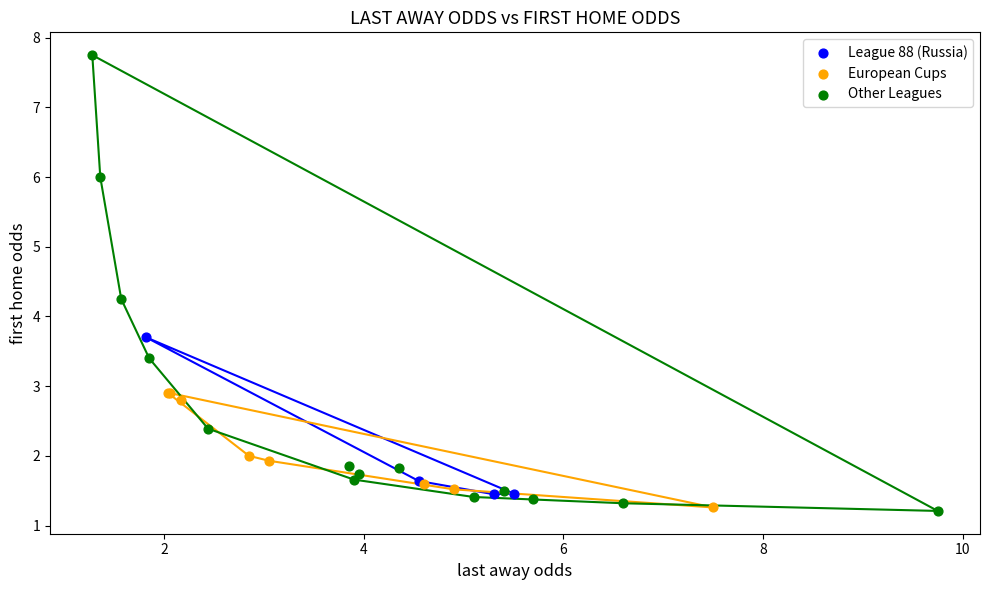

Which series reaches the maximum Y coordinate?

Other Leagues